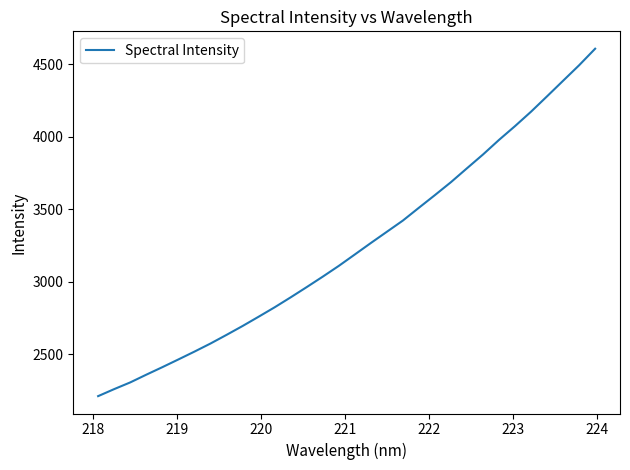

True or false: there are more than 1 points higher than both neighbors.

False